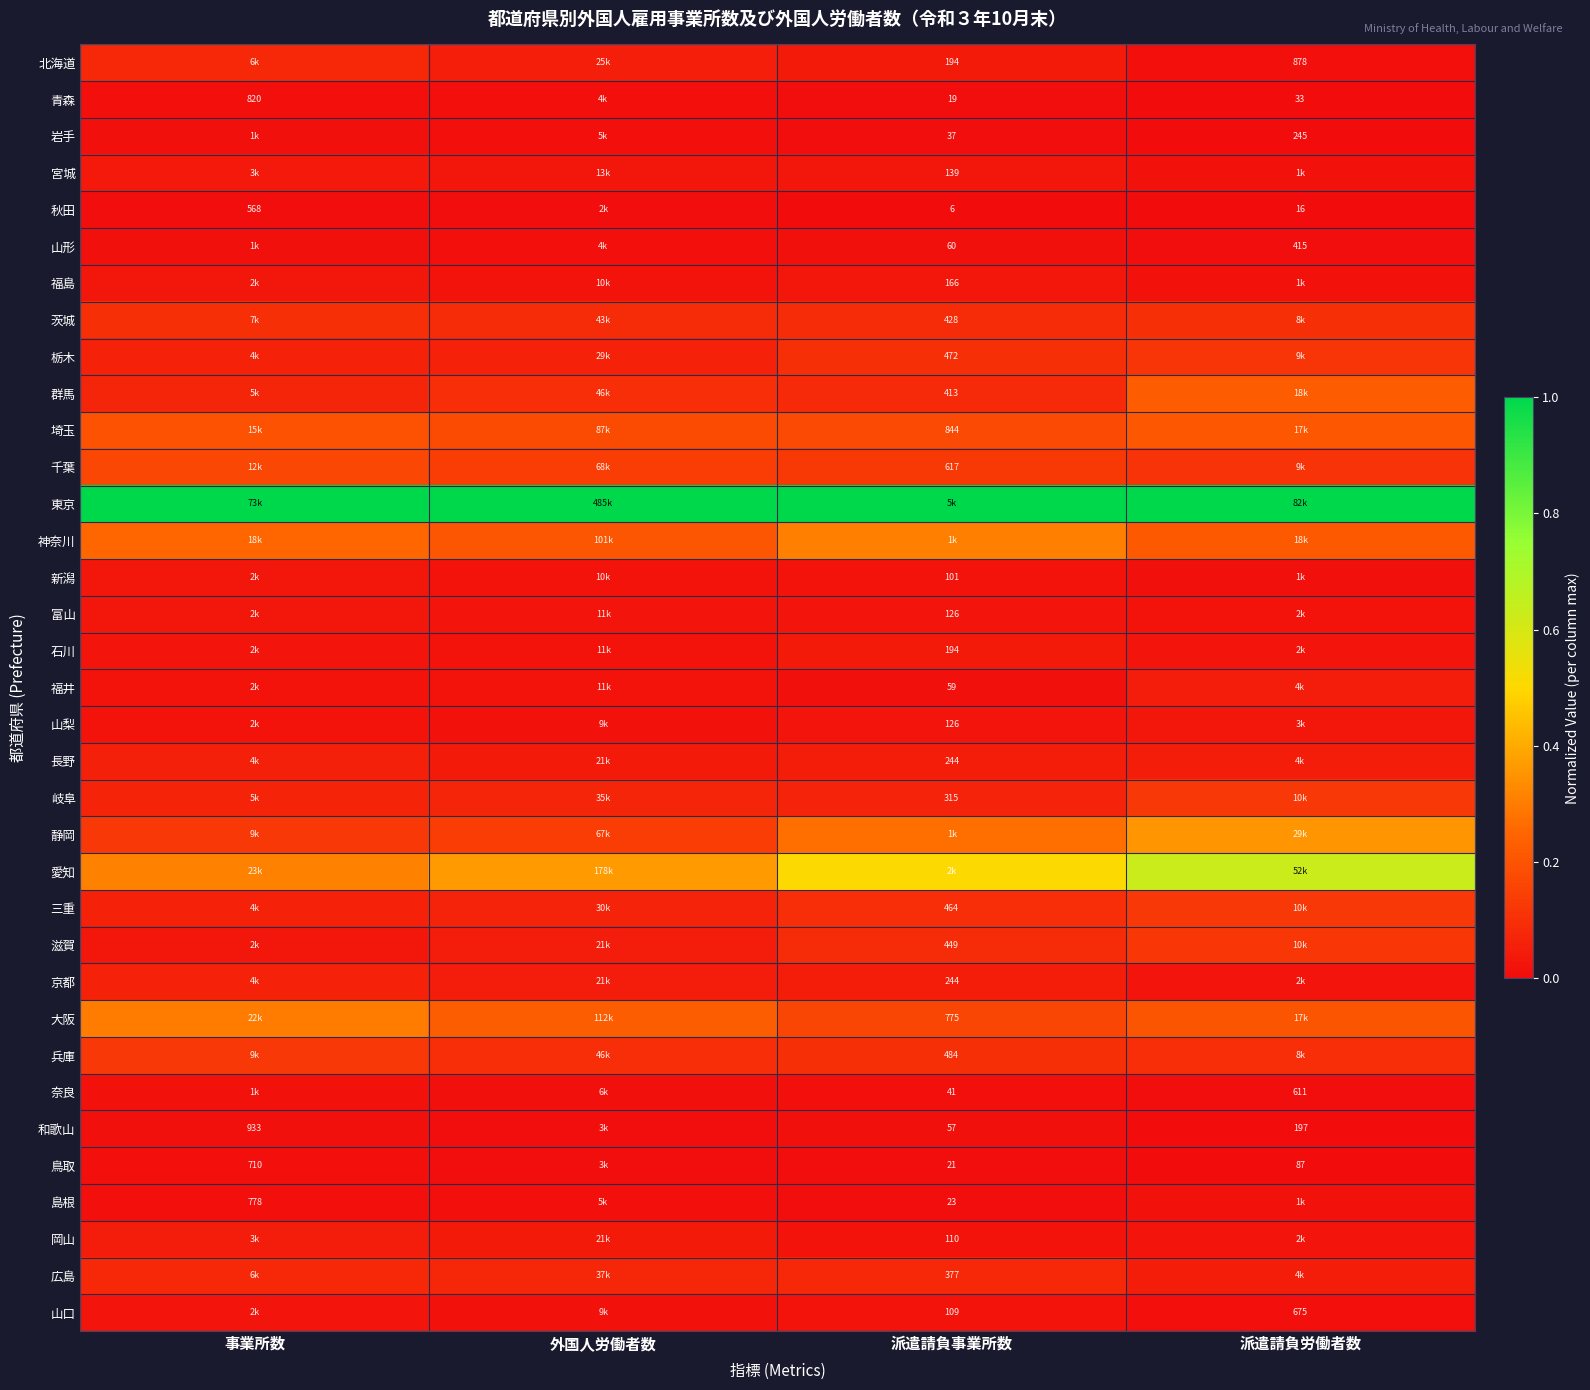

What is the highest value of the 滋賀 series?

0.1